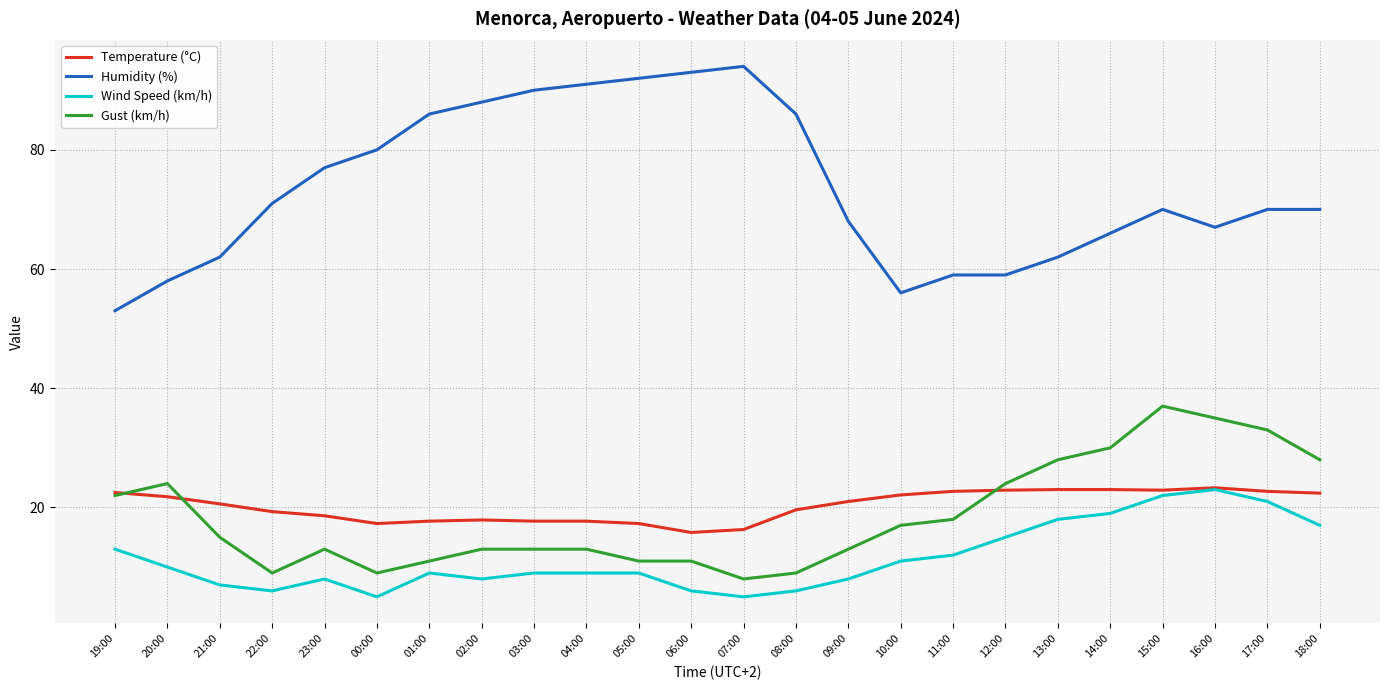

What position from the right is 01:00?

18